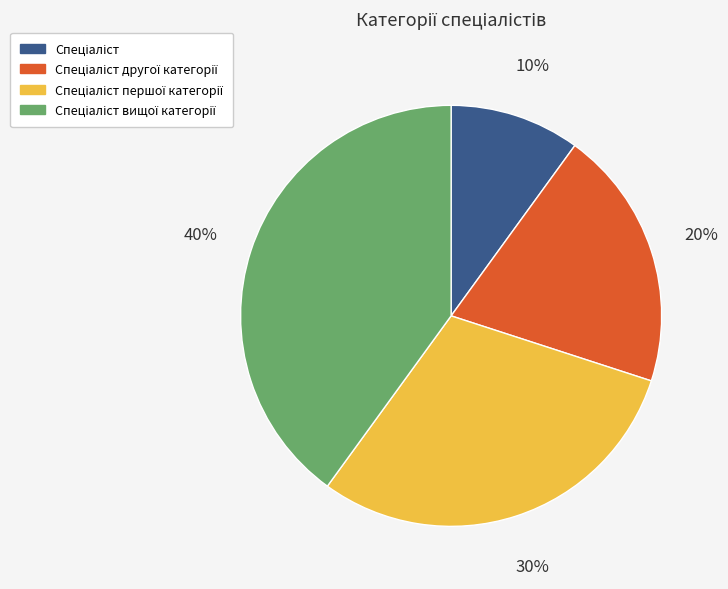

To the nearest percent, what is the average slice percentage?

25%